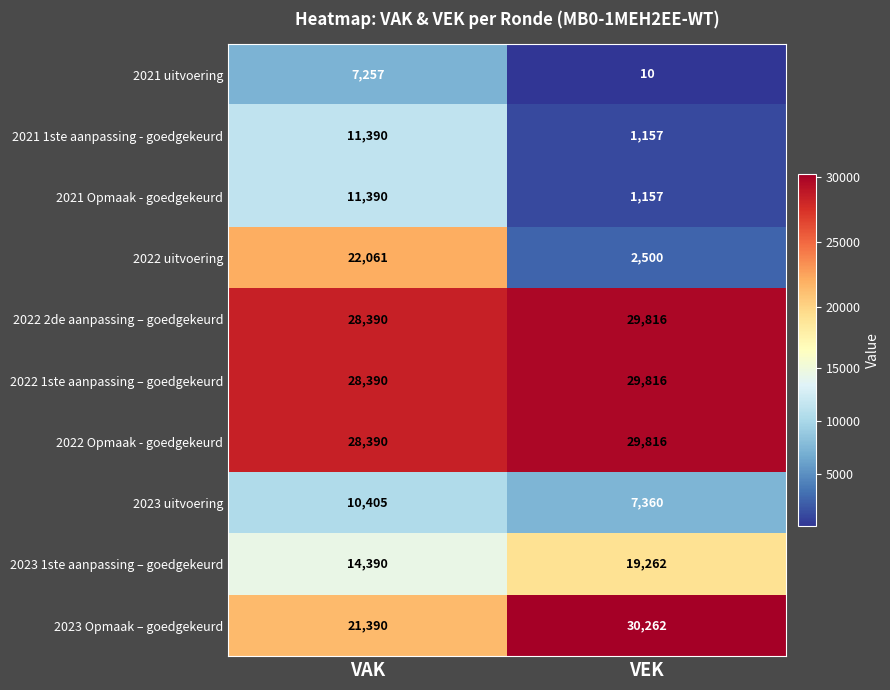

What is the difference between the maximum and minimum values in the 2022 1ste aanpassing – goedgekeurd series?

1426